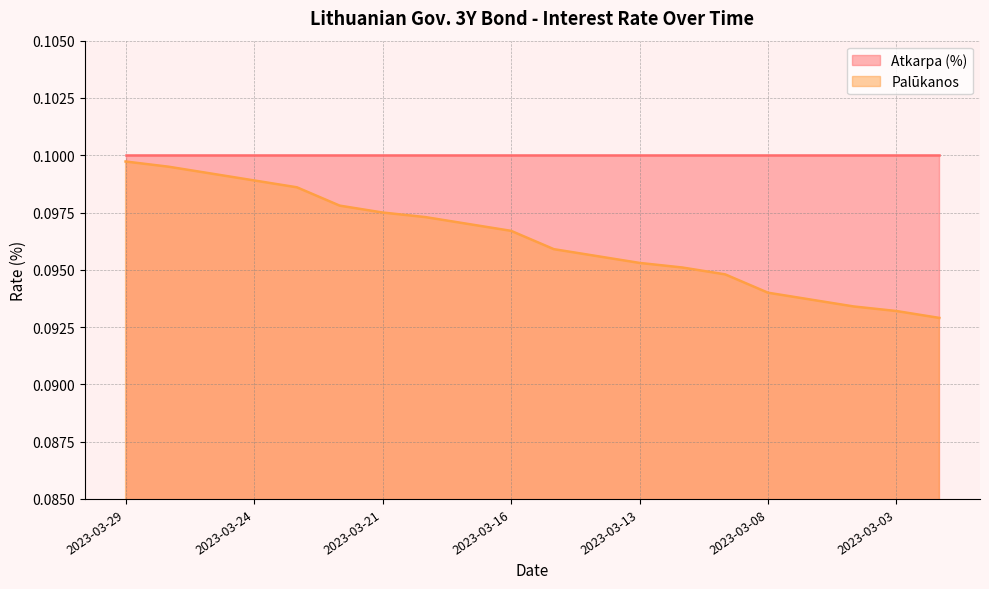

Is it true that the value at 2023-03-06 is 0.0?

False